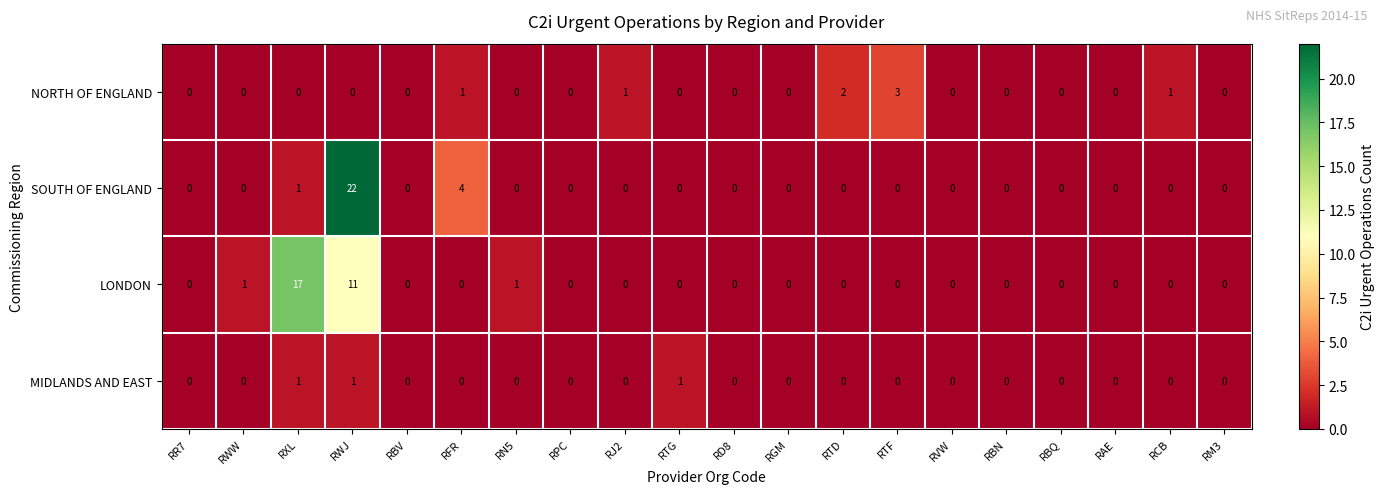

At which label does NORTH OF ENGLAND reach its peak?

RTF